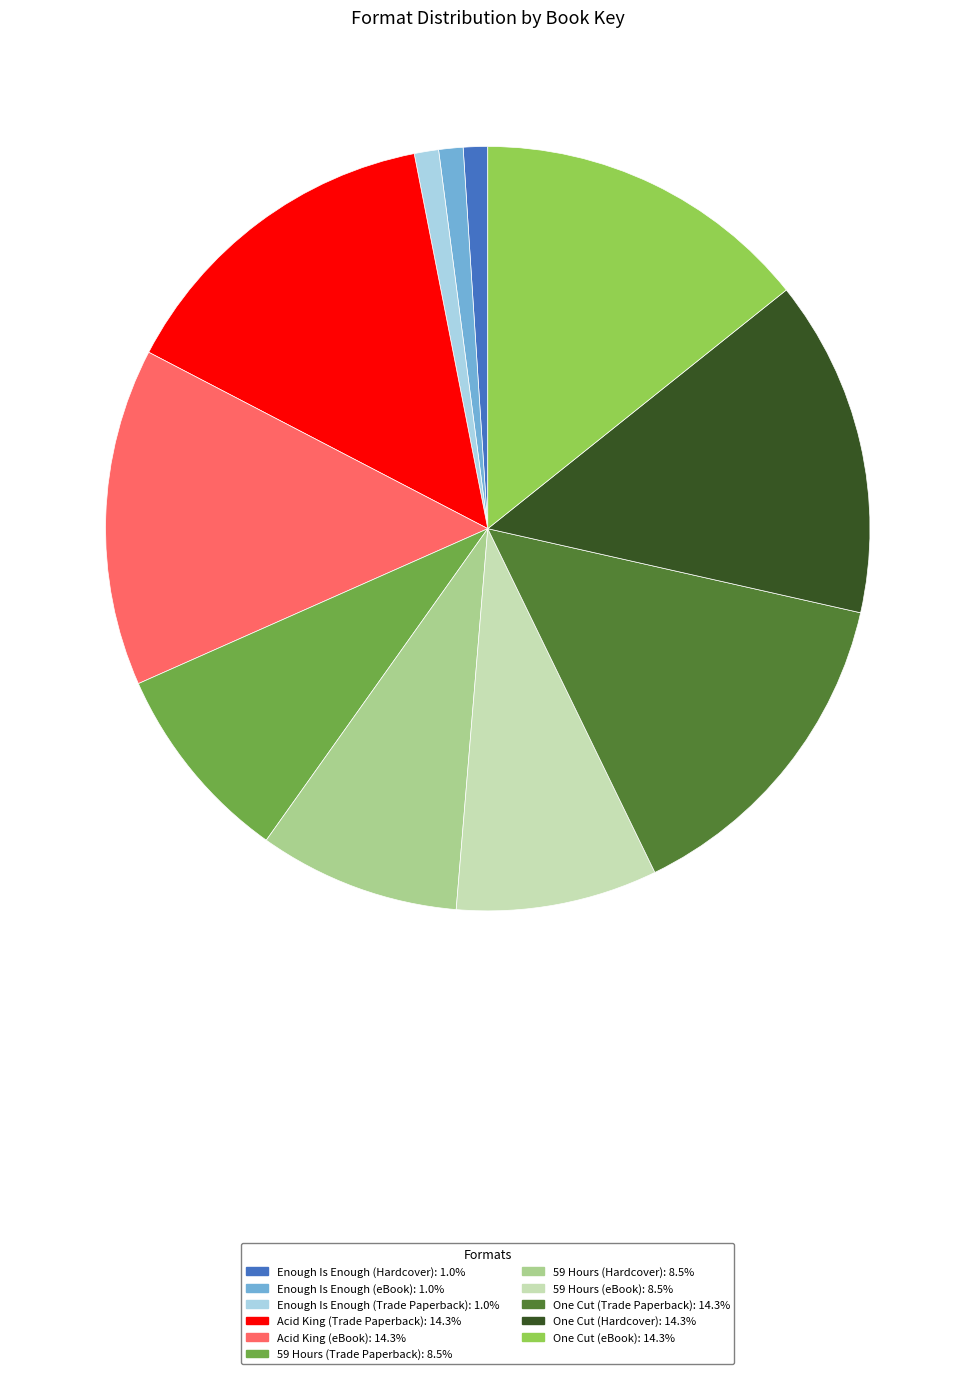

What is the ratio of the value at One Cut (Trade Paperback): 14.3% to the value at Enough Is Enough (Hardcover): 1.0%?

13.9